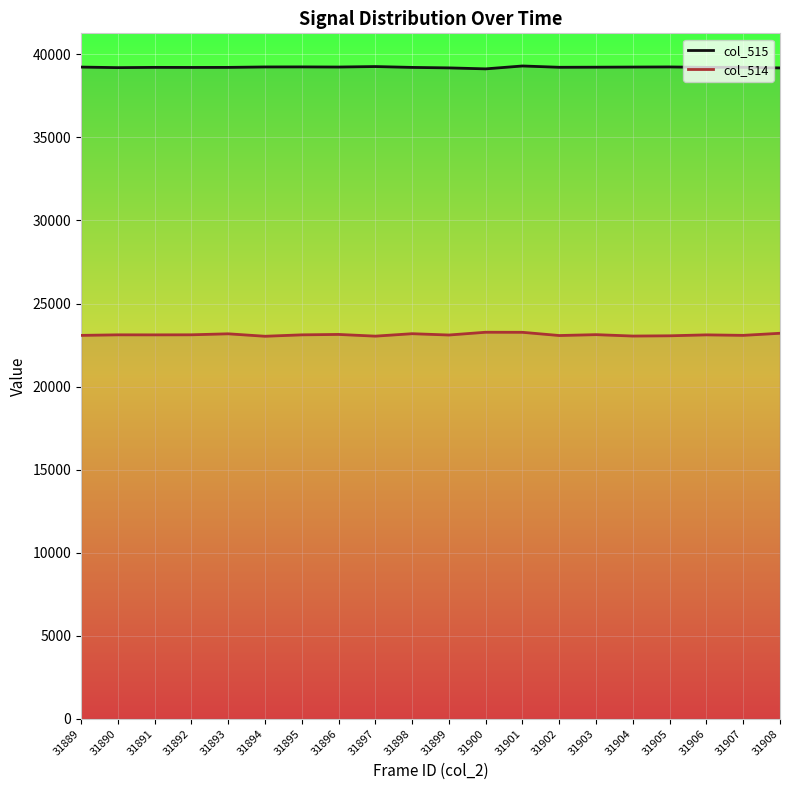

Which series changed the most between 31897 and 31908?

col_514